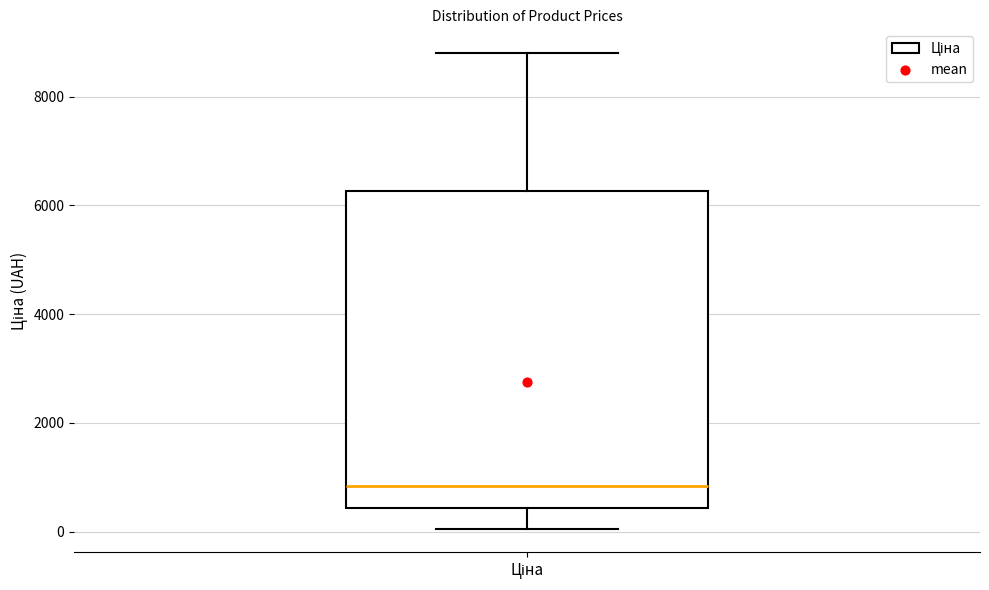

Transcribe this box plot: give where the median line is, the range the box spans, and where the two whiskers end, as read against the y-axis. The values are not printed on the chart, so give them approximately, as read against the axis.

median 800, box 400 to 6200, whiskers 0 to 8800